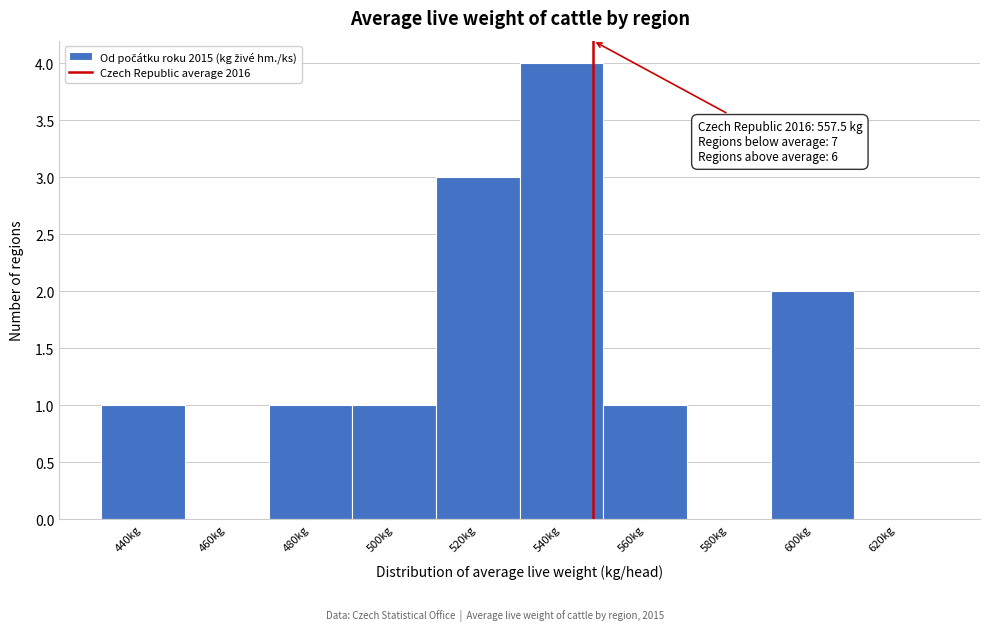

Reading left to right, transcribe all the data shown in this chart.

440kg=1	460kg=0	480kg=1	500kg=1	520kg=3	540kg=4	560kg=1	580kg=0	600kg=2	620kg=0